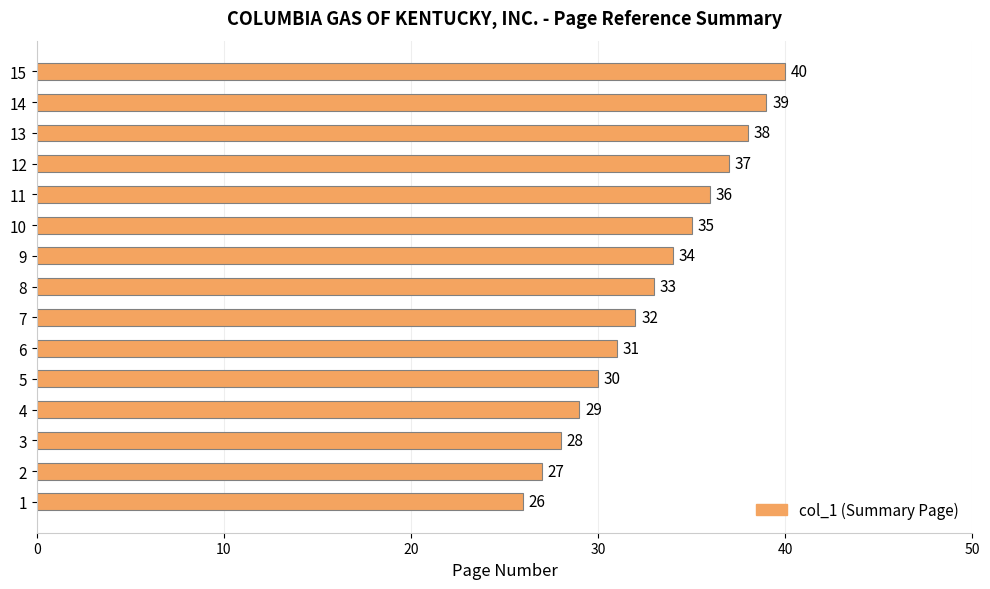

Reading bottom to top, list all the values displayed in this chart.

26	27	28	29	30	31	32	33	34	35	36	37	38	39	40